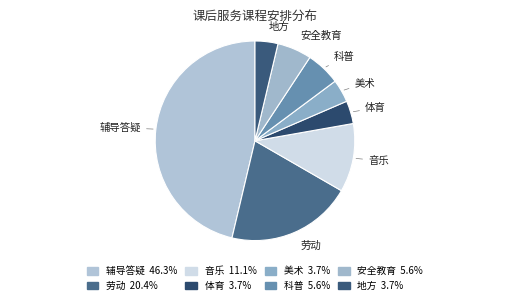

How many slices are in this pie chart?

8